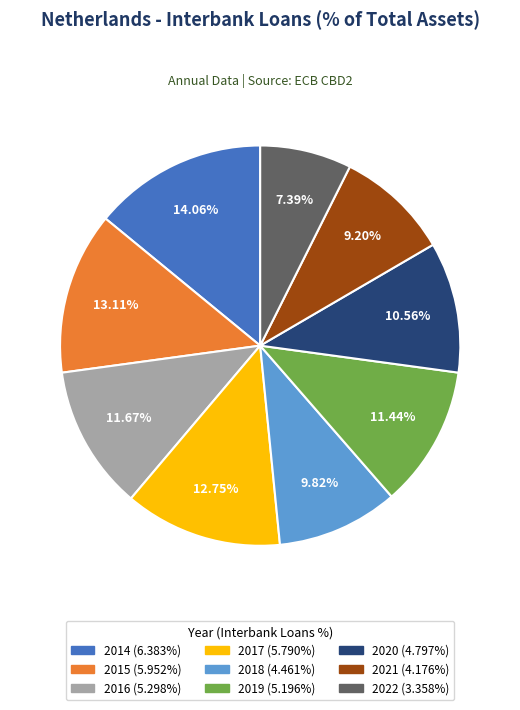

Does any single category account for the majority?

No